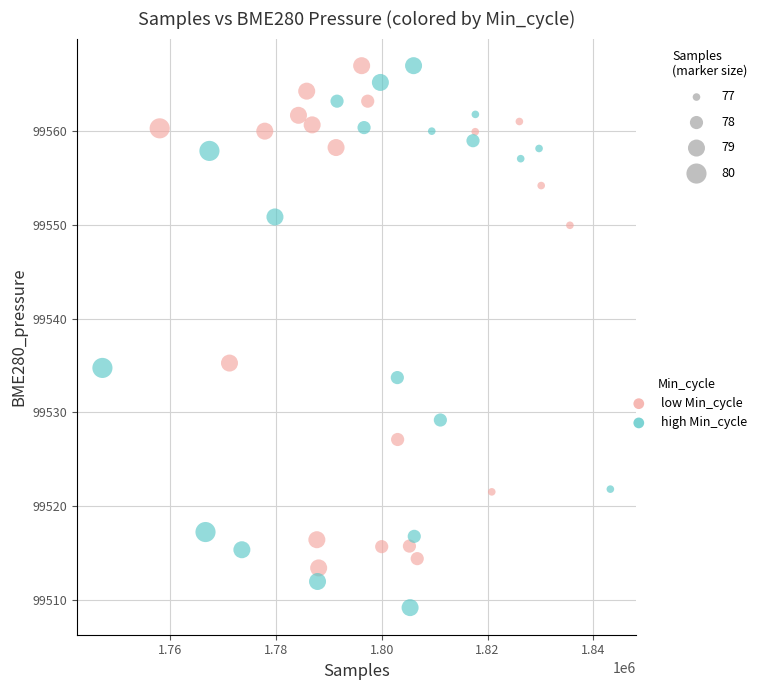

Which series contains the lowest Y value?

high Min_cycle